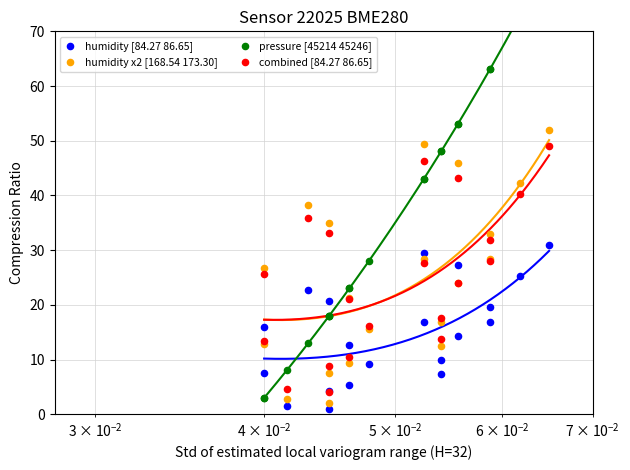

Is the value of pressure [45214 45246] at 0.10 greater than the value of combined [84.27 86.65] at 13?

No